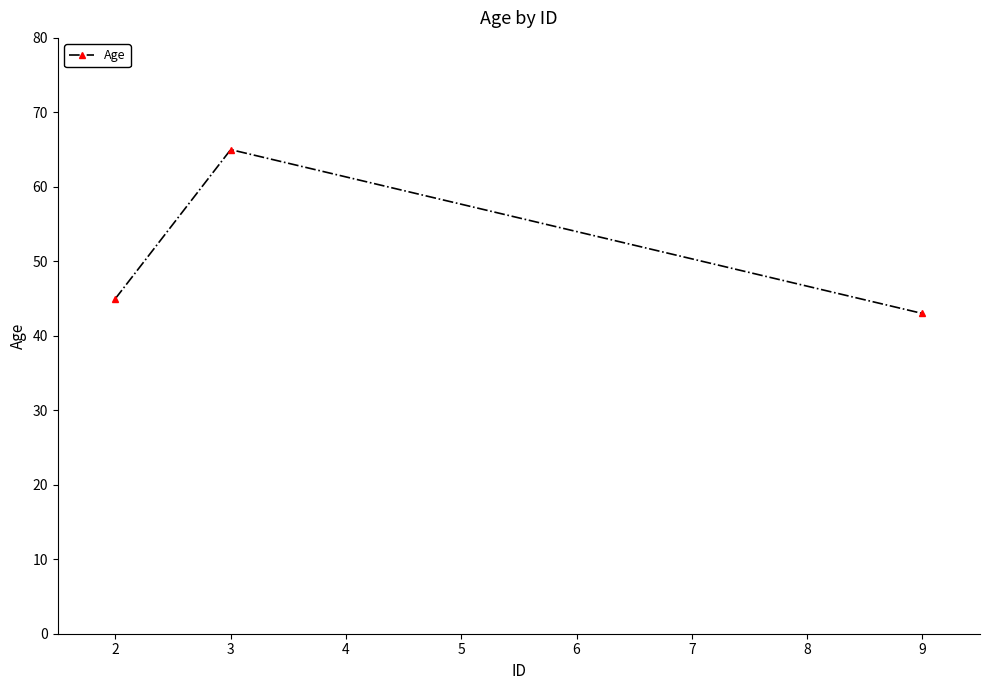

What is the value of the 1st point from the left?

45